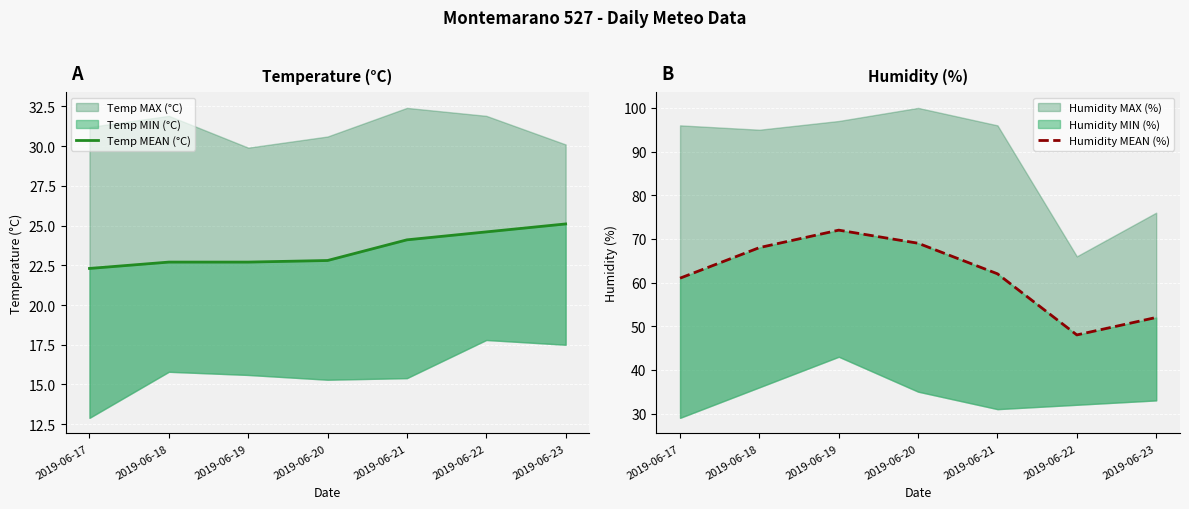

True or false: Temp MEAN (°C) and Humidity MEAN (%) intersect in this chart.

False